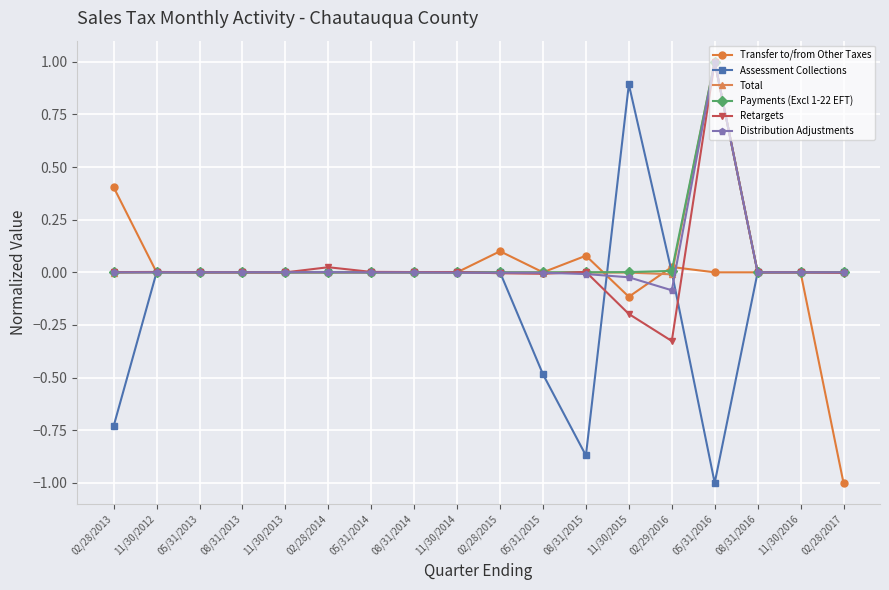

At which category is the sum across all series the highest?

05/31/2016